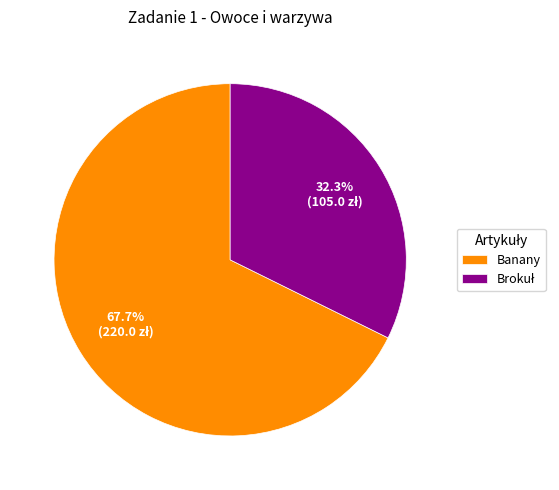

Which category accounts for the majority?

Banany